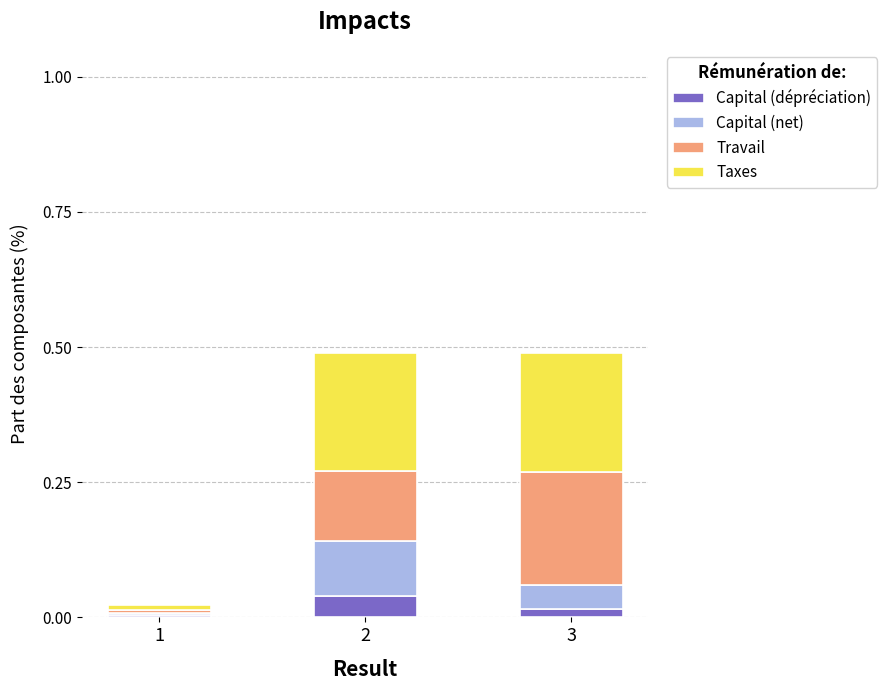

Is it true that Capital (dépréciation) equals 0.0 at 2?

True